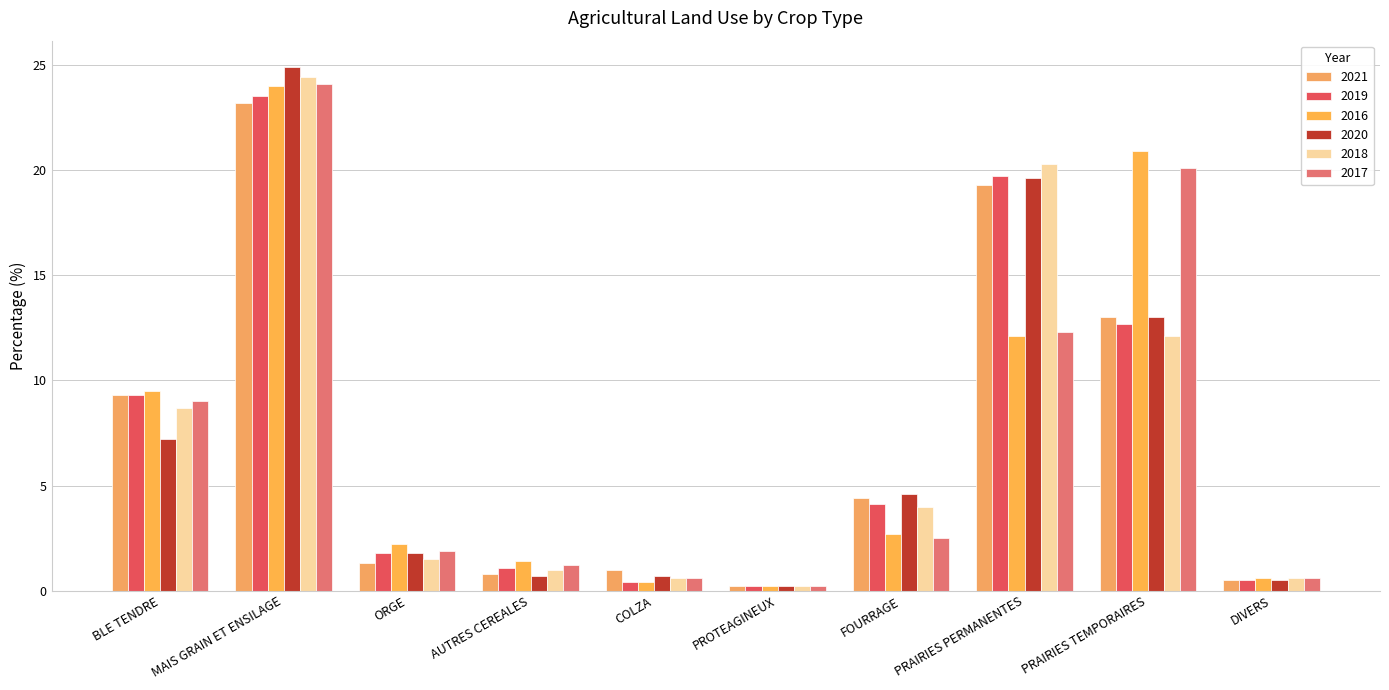

How many data points in 2019 are less than 4?

5